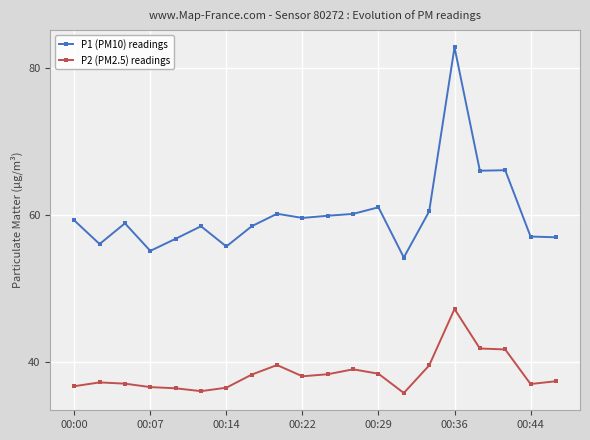

List the series in order of their peak value, lowest first.

P2 (PM2.5) readings, P1 (PM10) readings